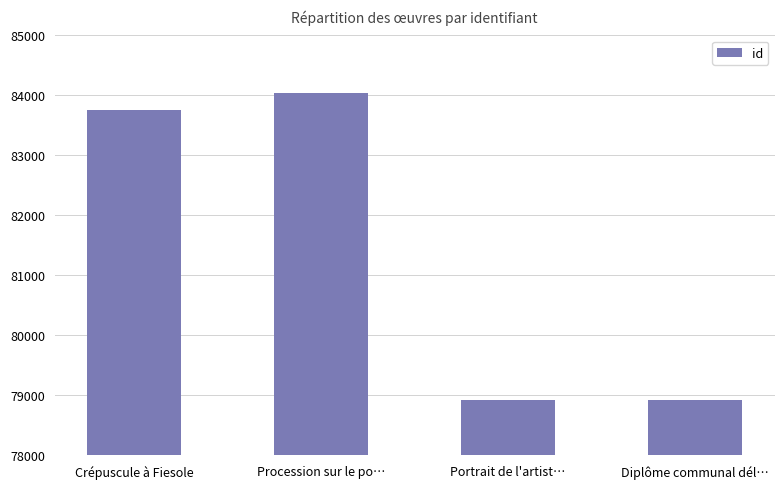

The chart shows a value of 78927 at Portrait de l'artist…. True or false?

True